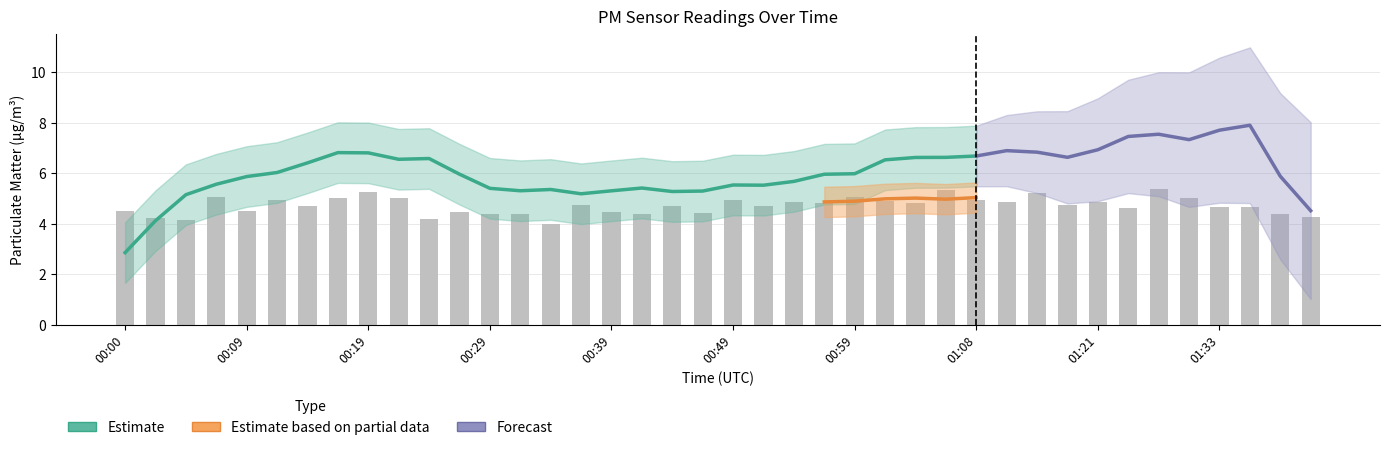

How many values exceed 4?

39